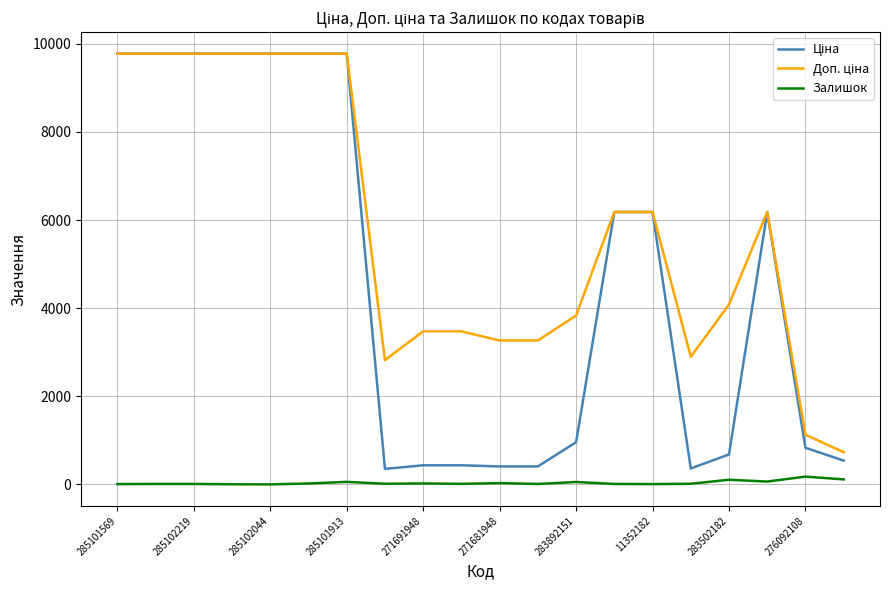

What is the greatest value displayed?

9775.5